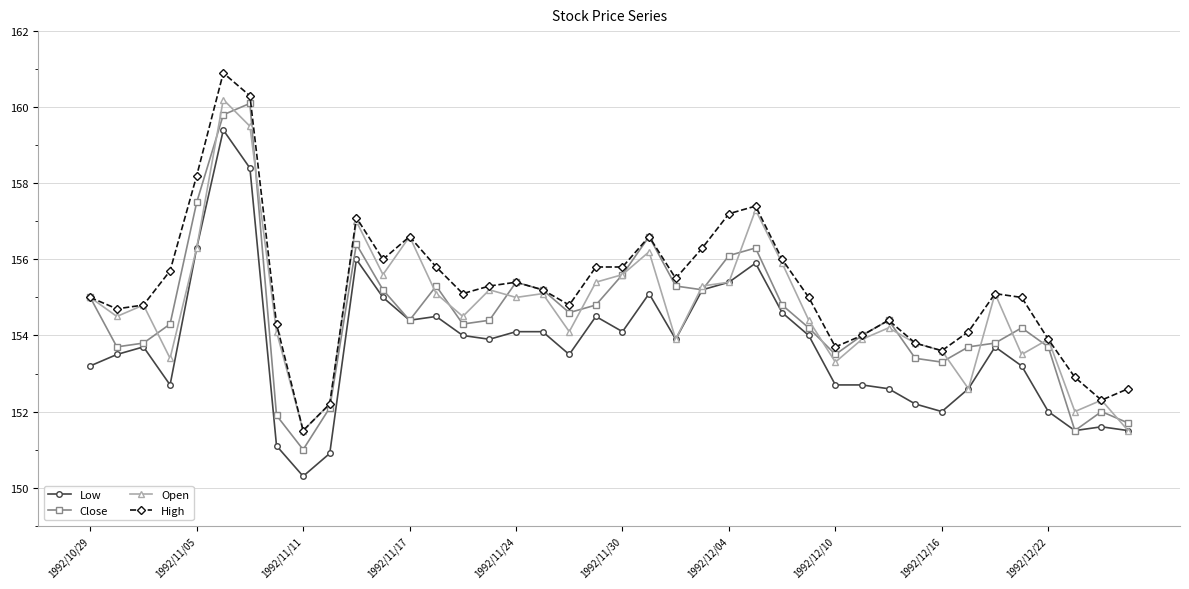

What is the value of the Close point at the 28th from the left?

154.2